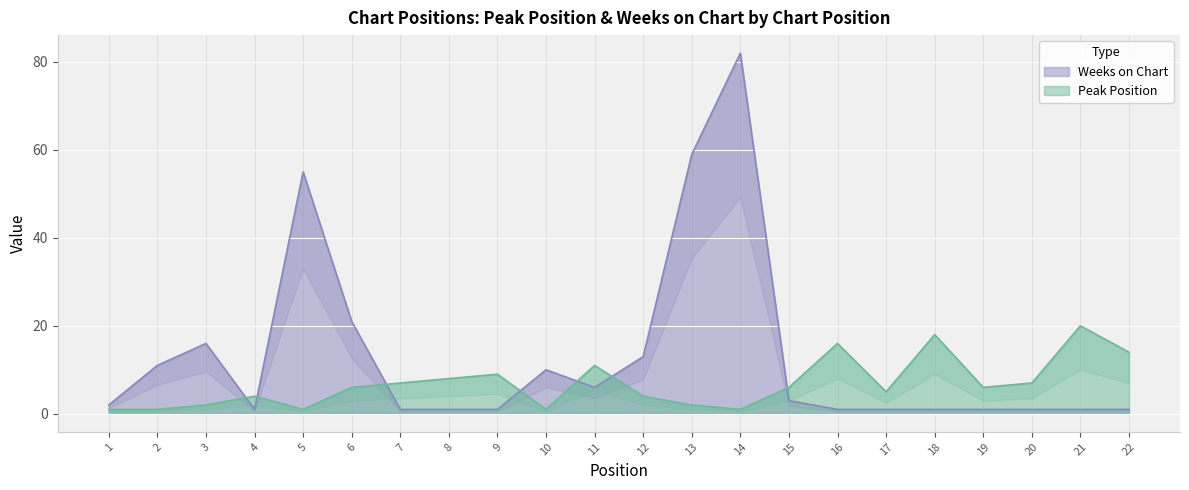

What is the spread (max minus min) of values at 6?

15